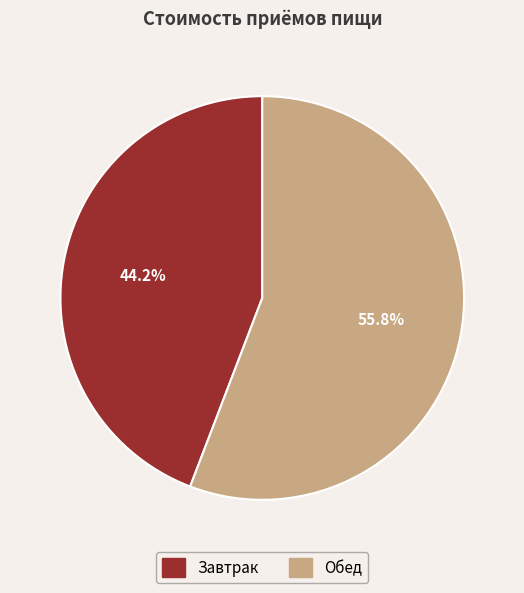

Is Обед the majority of the pie?

Yes